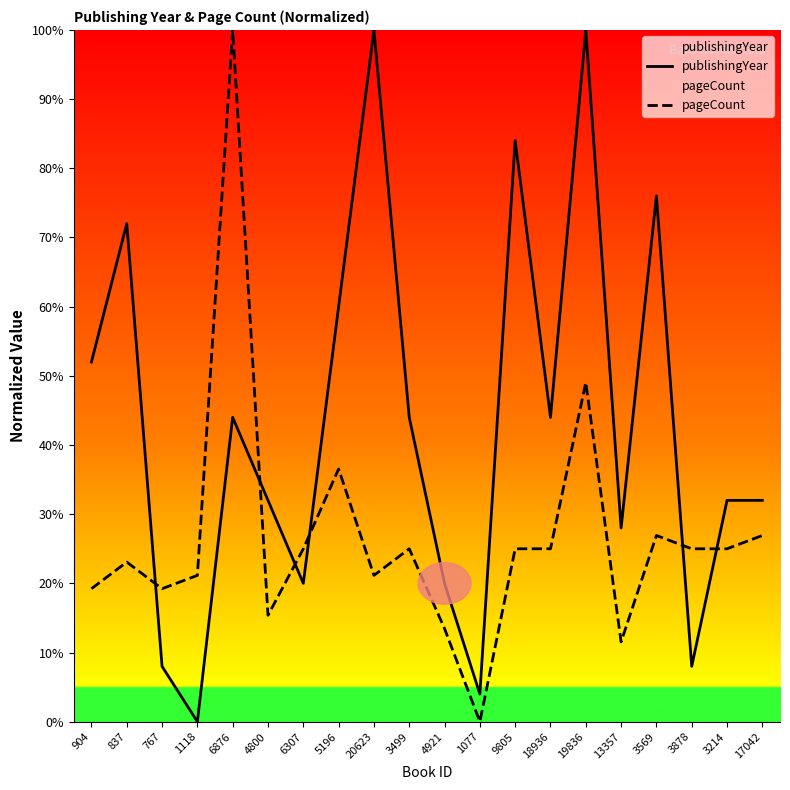

True or false: publishingYear has more than 2 points higher than both neighbors.

True